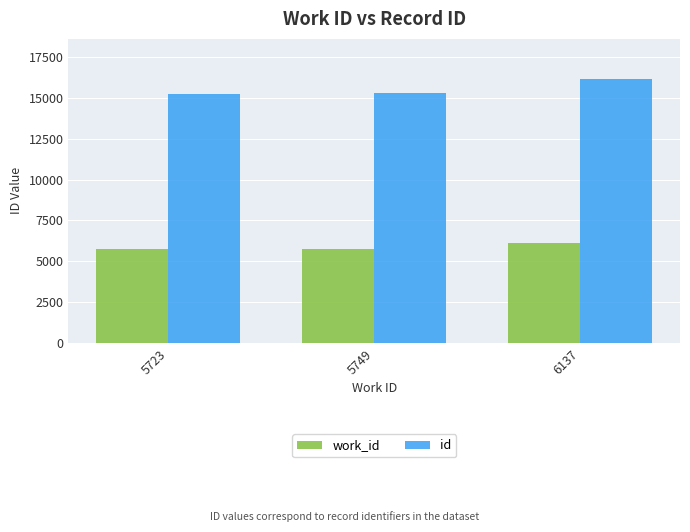

What is the value of the id bar at the 3rd from the left?

16190